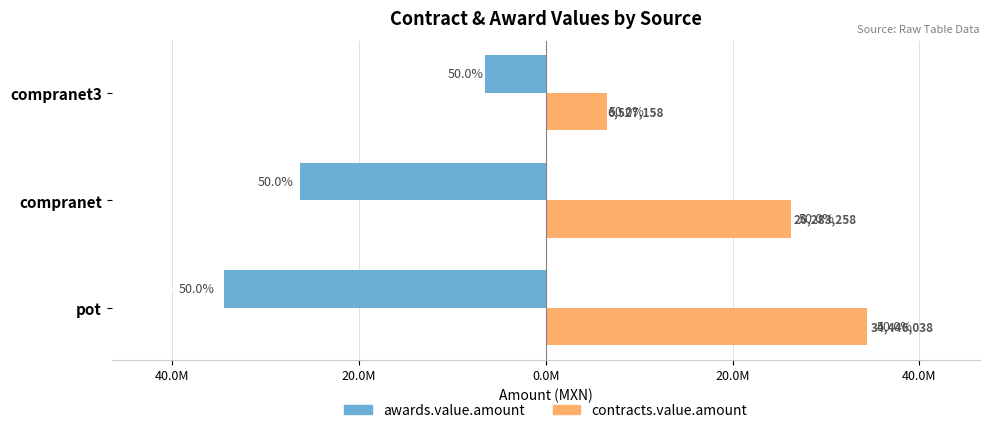

What are all the series names shown in the legend?

awards.value.amount, contracts.value.amount